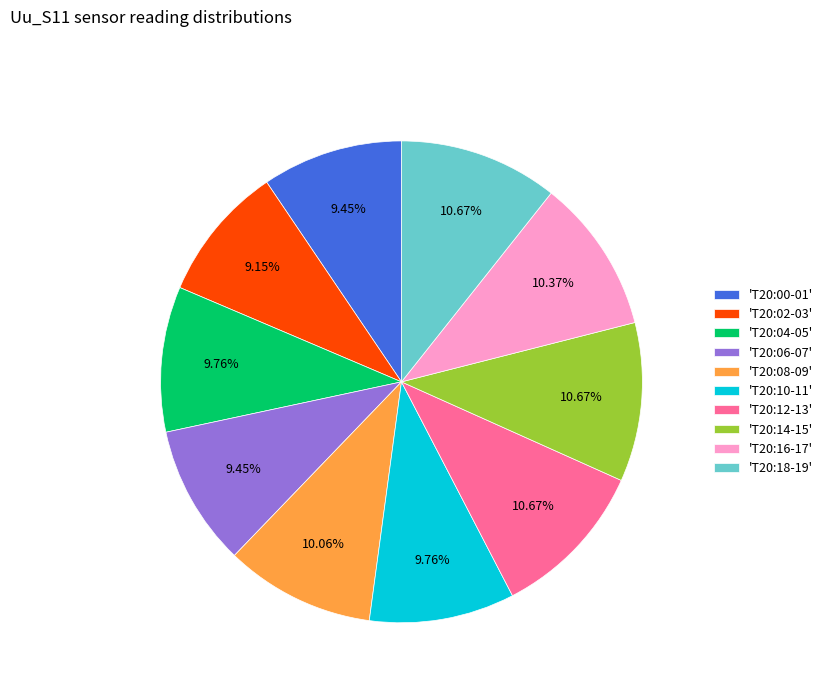

Is the sum of 'T20:18-19' and 'T20:12-13' greater than half?

No